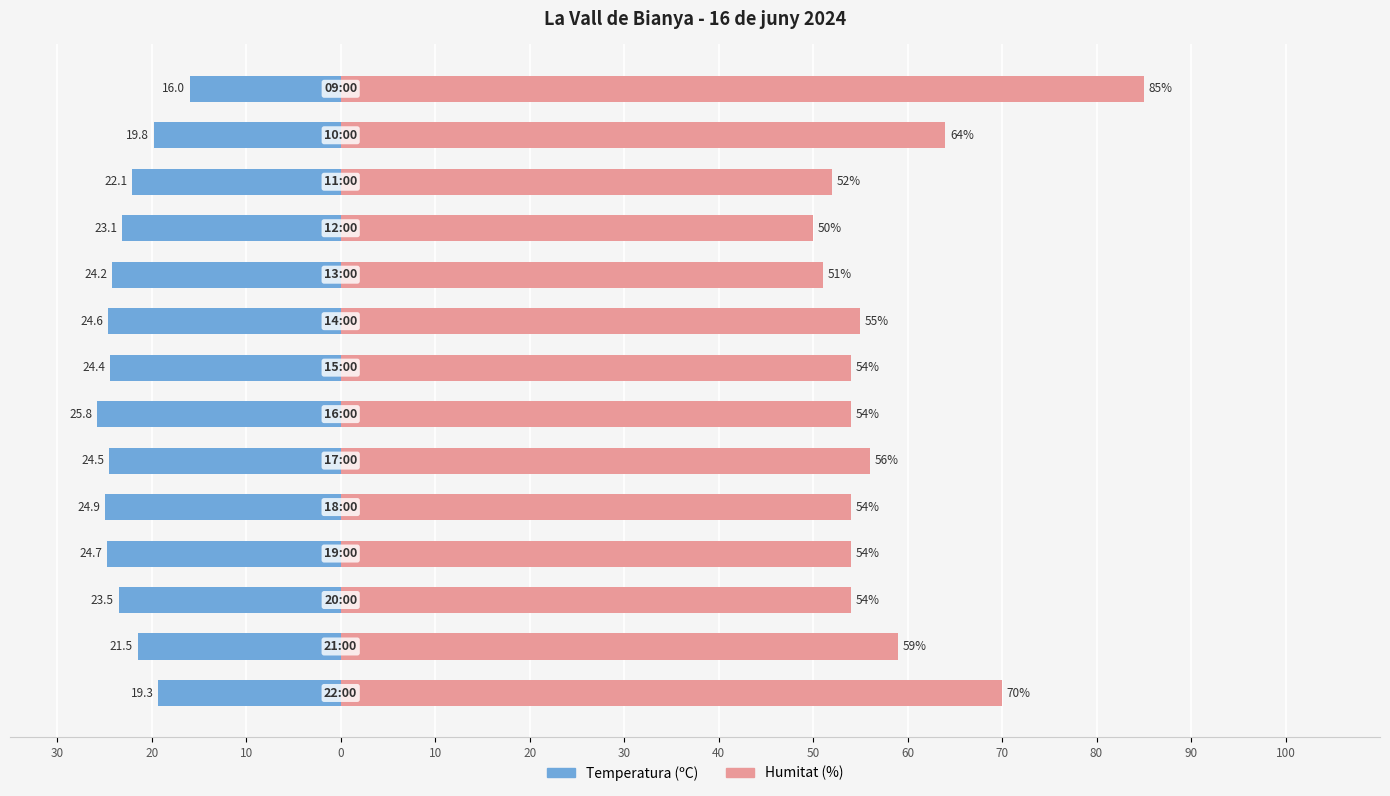

Is it true that Temperatura (ºC) equals -33.5 at 0?

False